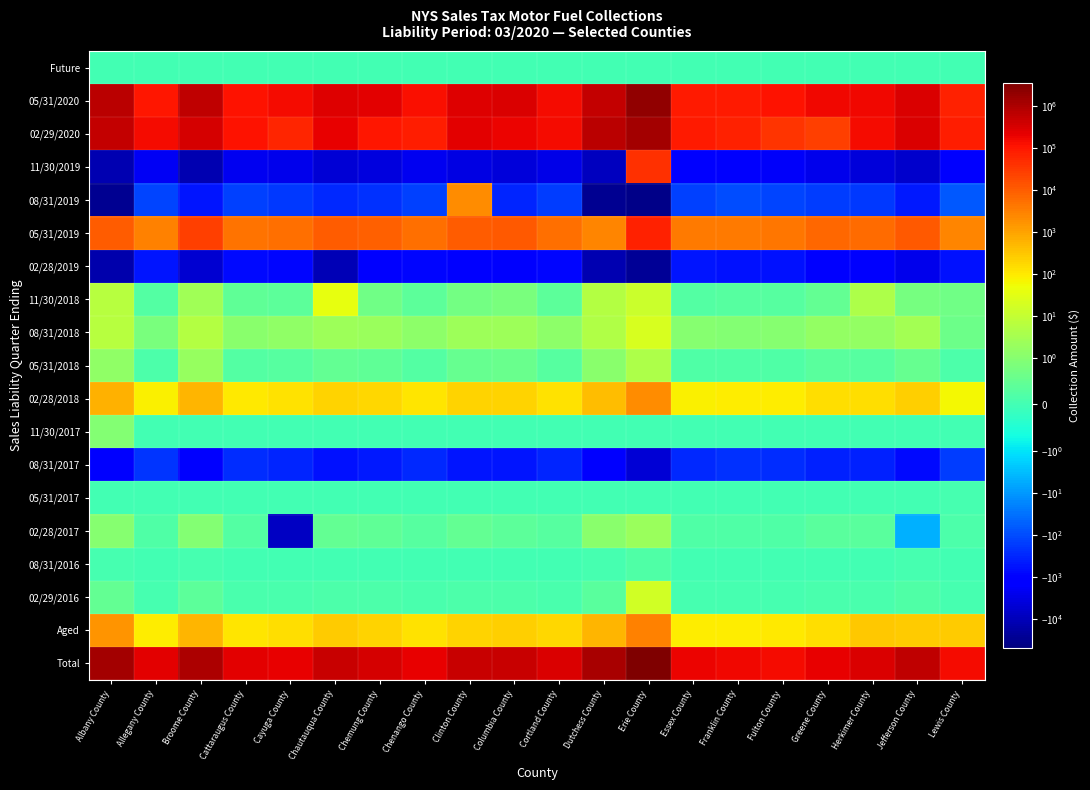

What is the difference between the highest and lowest values at Broome County?

985071.7